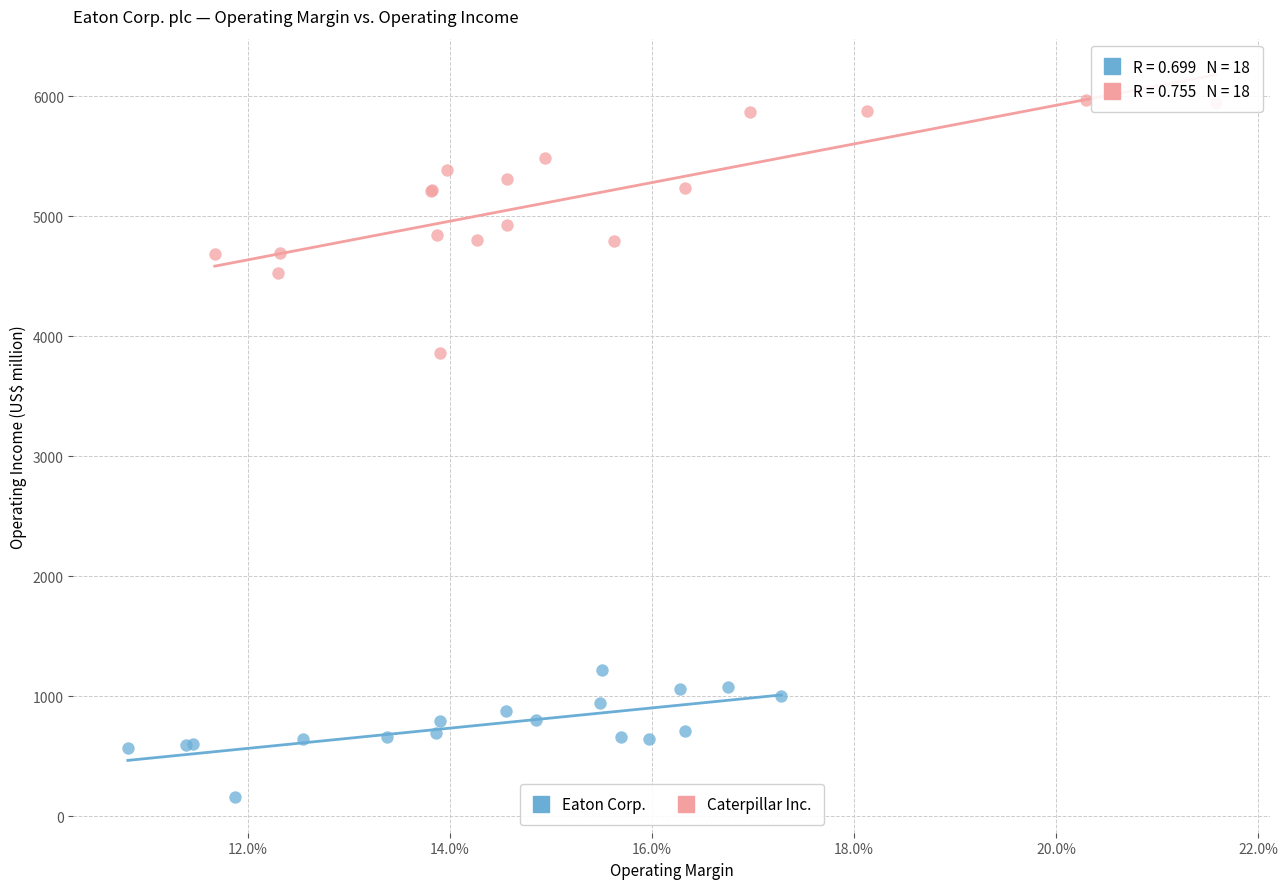

What are all the series names shown in the legend?

Eaton Corp., Caterpillar Inc.